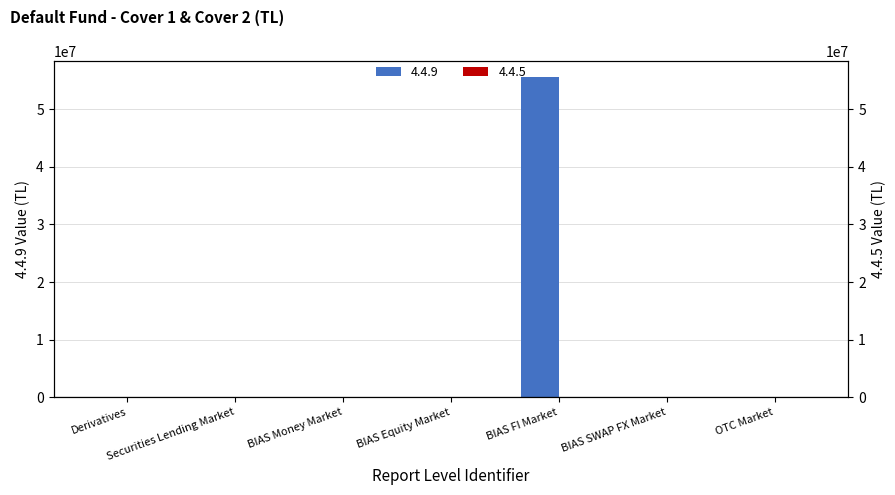

List the labels in order of value, largest first.

BIAS FI Market, Derivatives, Securities Lending Market, BIAS Money Market, BIAS Equity Market, BIAS SWAP FX Market, OTC Market